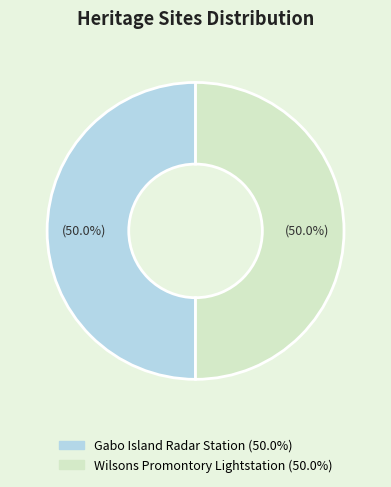

Combined, do Gabo Island Radar Station and Wilsons Promontory Lightstation account for over 50%?

Yes